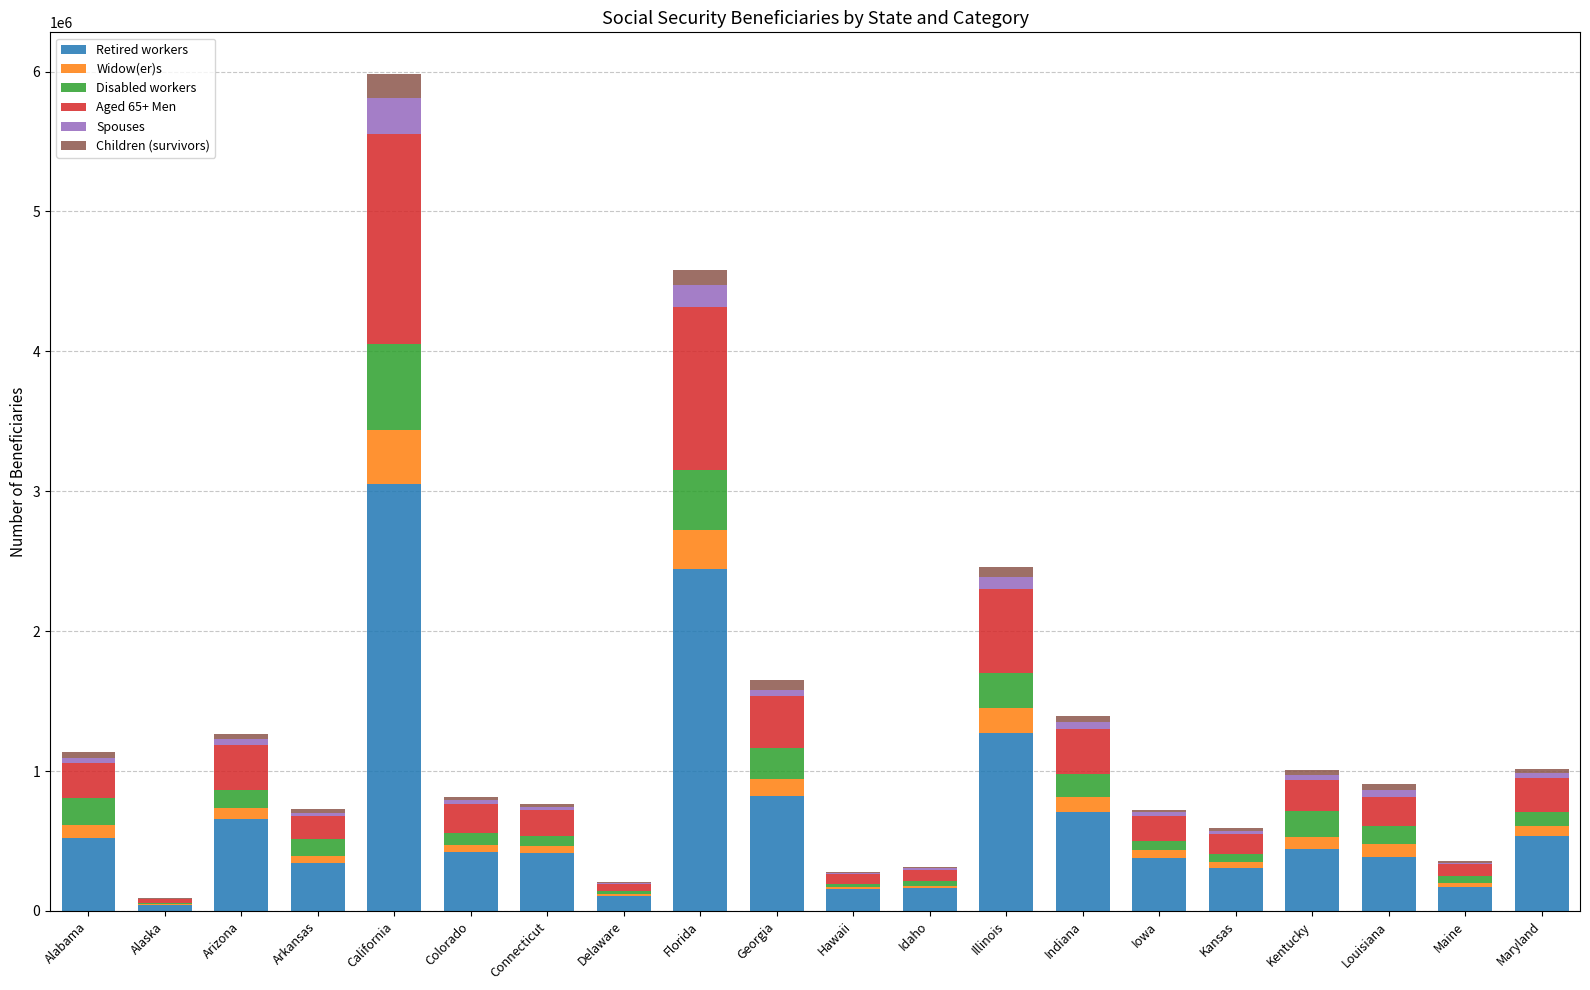

At which category is the sum across all series the highest?

California